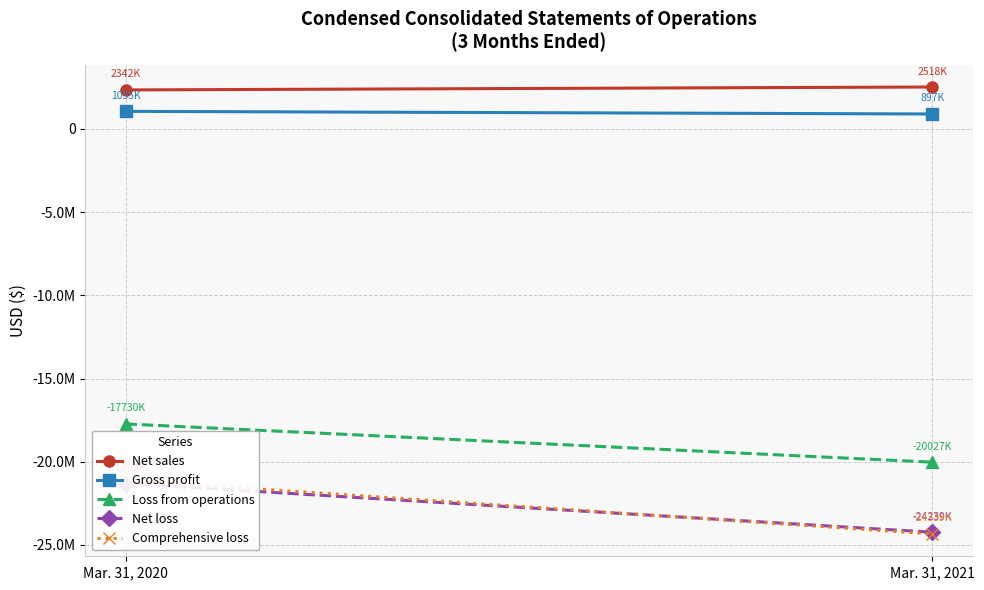

How many lines are shown in the chart?

5